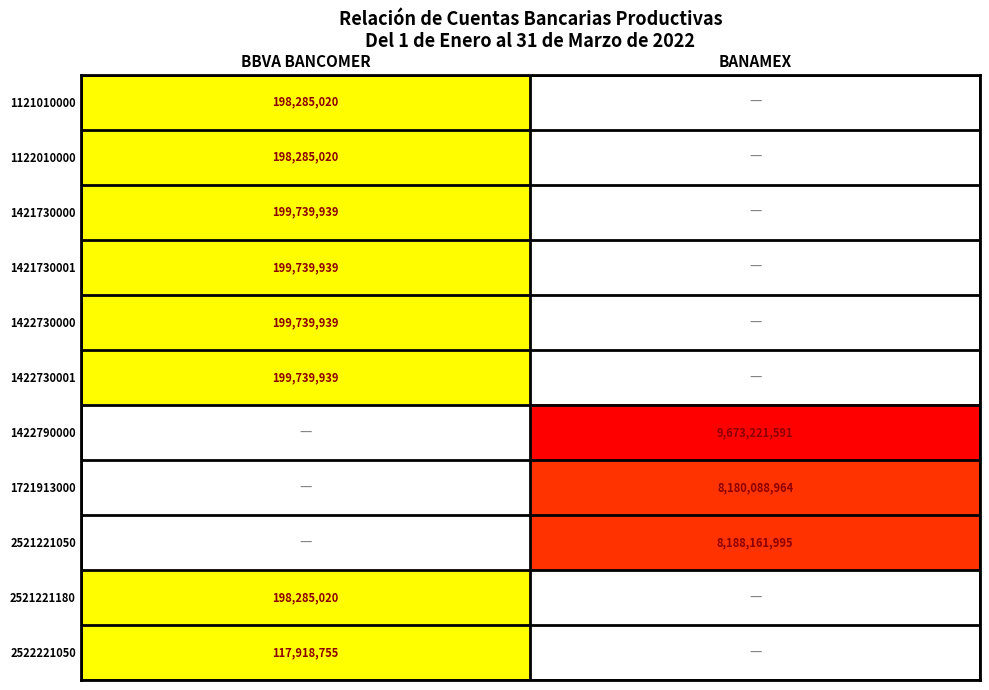

What is the difference between the highest and lowest values at BBVA BANCOMER?

81821184.0